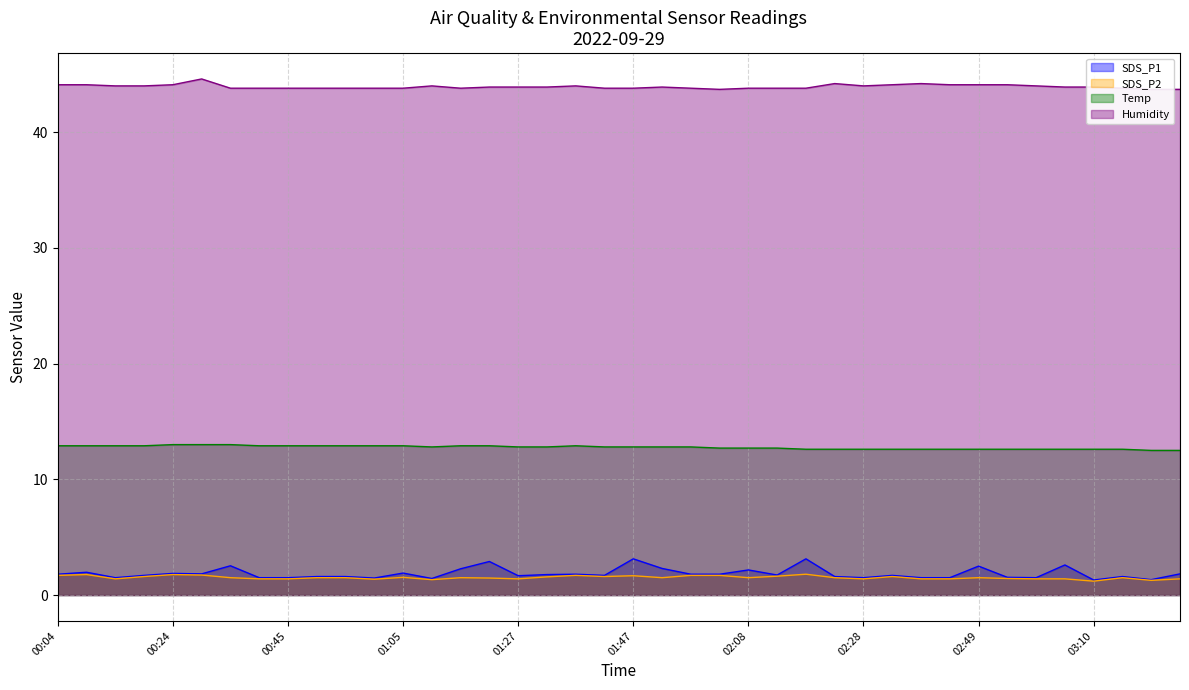

What are all the series names shown in the legend?

SDS_P1, SDS_P2, Temp, Humidity